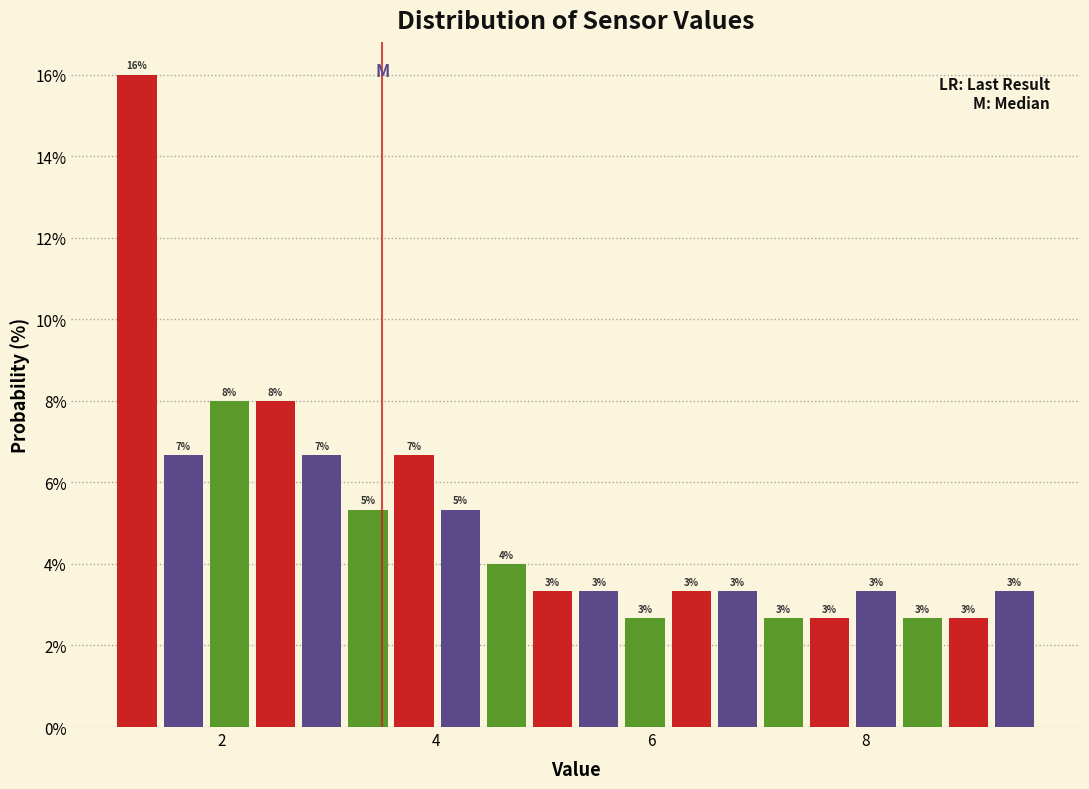

Around what value on the x-axis is the tallest bar? Give the approximate position of its centre, as read against the axis.

1.2